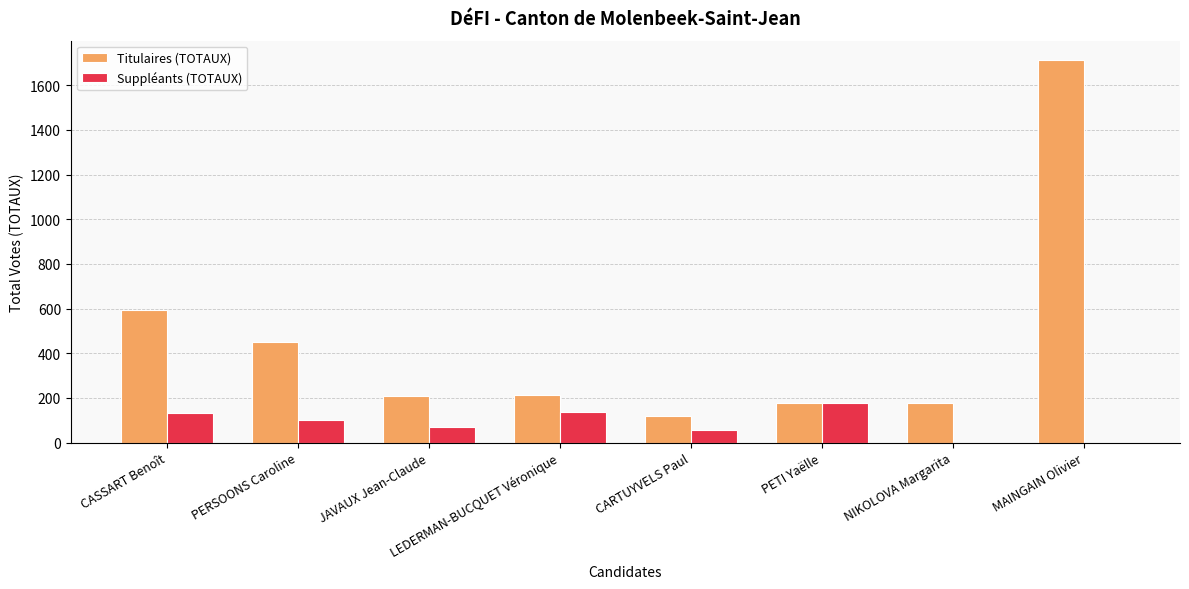

Which series changed the most between CARTUYVELS Paul and PETI Yaëlle?

Suppléants (TOTAUX)